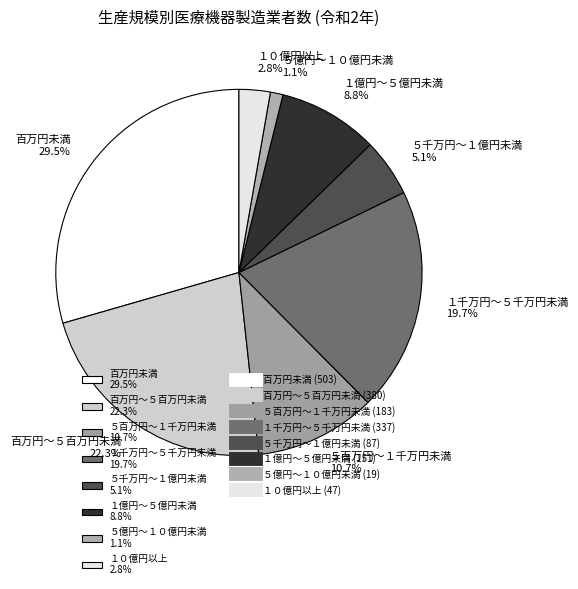

Count the number of slices in the pie.

8